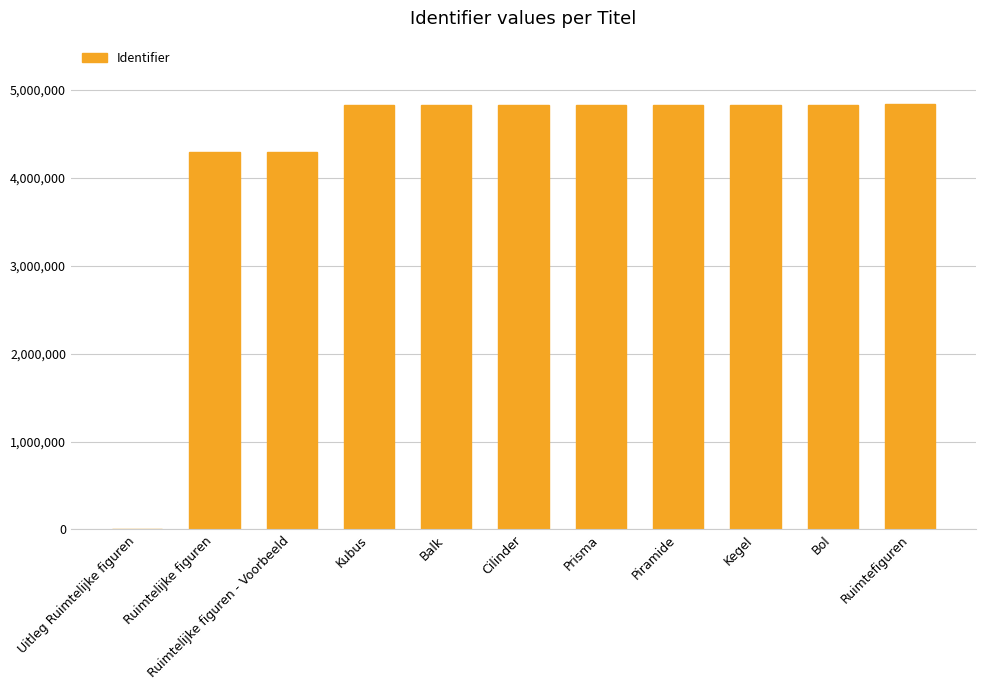

The chart shows a value of 4833726 at Cilinder. True or false?

True